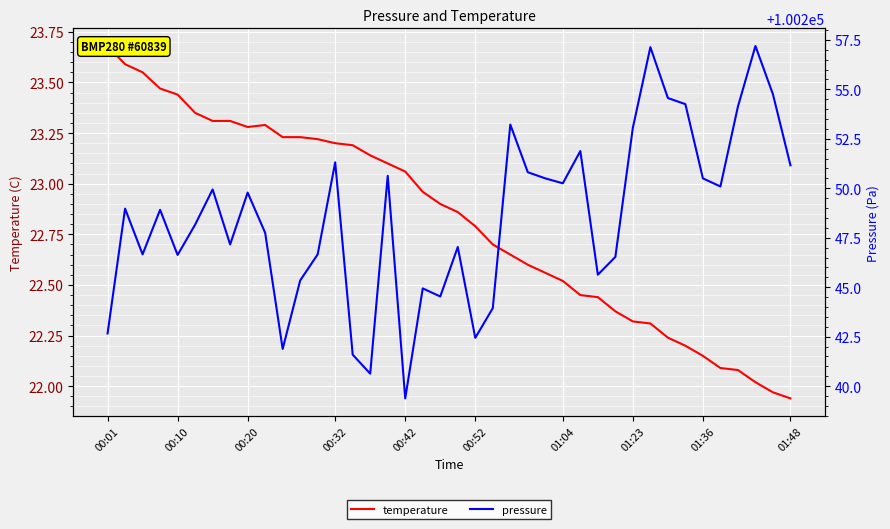

What is the maximum value for pressure?

100257.2